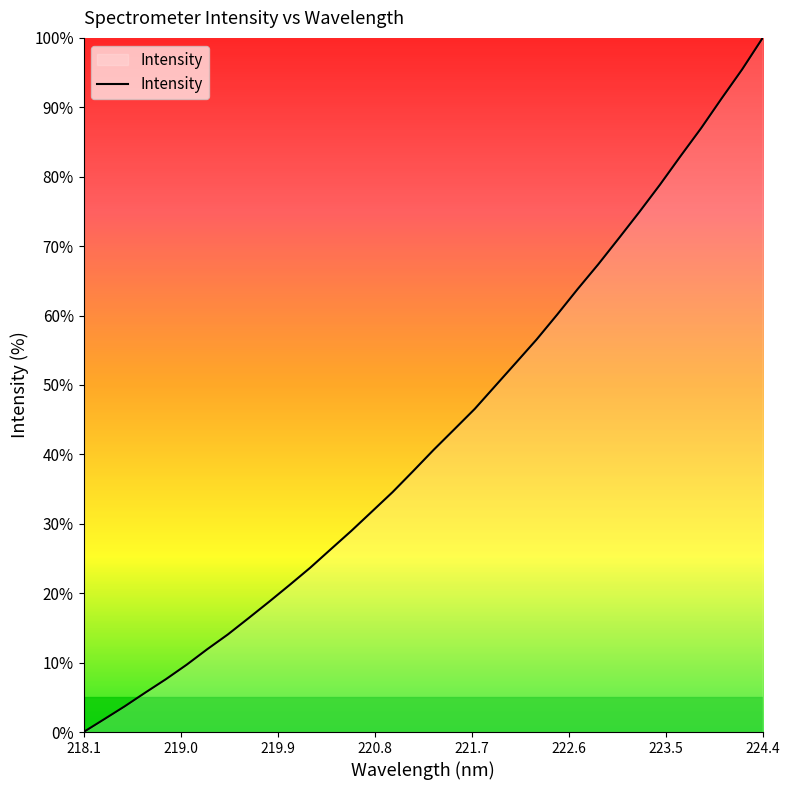

How many values exceed 40?

17